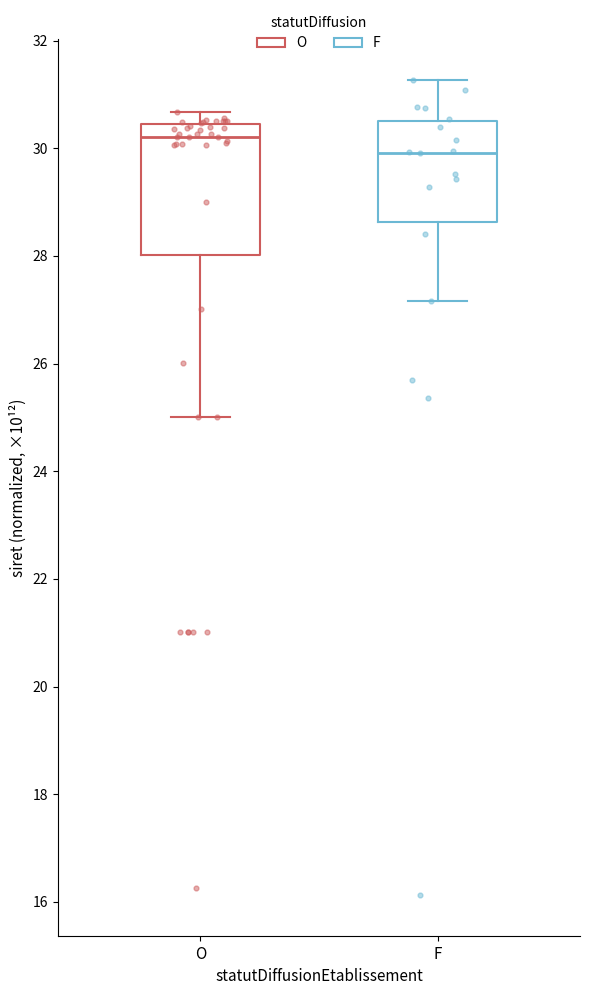

Reading left to right, read every box against the y-axis: the position of its median line, the range the box covers, and the ends of its whiskers. The values are not printed on the chart, so give them approximately, as read against the axis.

O: median 30.2, box 28.0 to 30.4, whiskers 25.0 to 30.6
F: median 30.0, box 28.6 to 30.6, whiskers 27.2 to 31.2